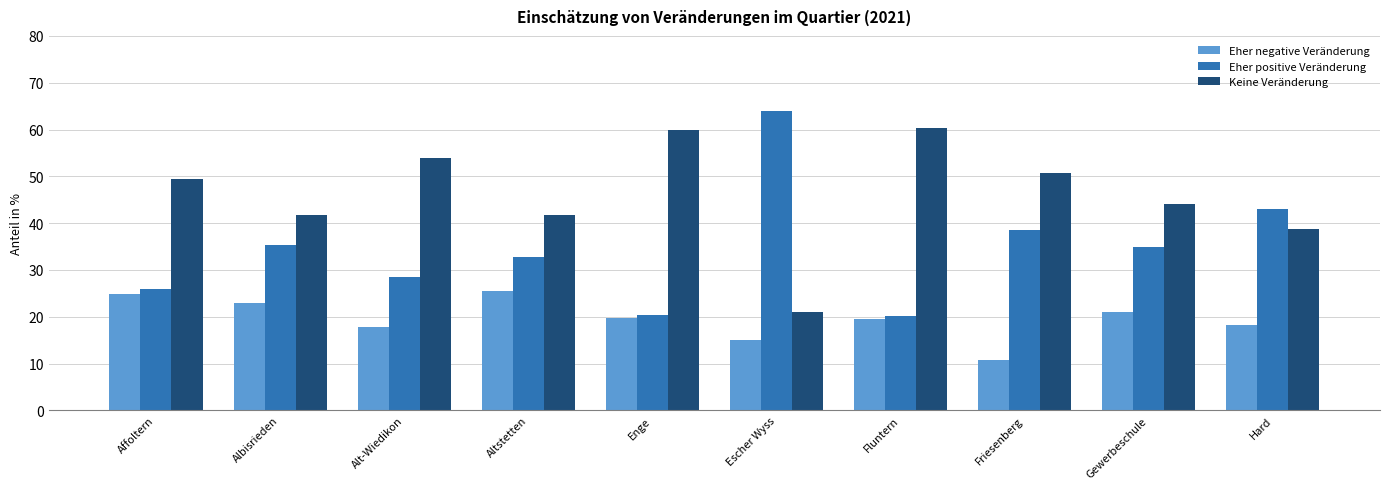

What is the average value of the Eher negative Veränderung series?

19.6